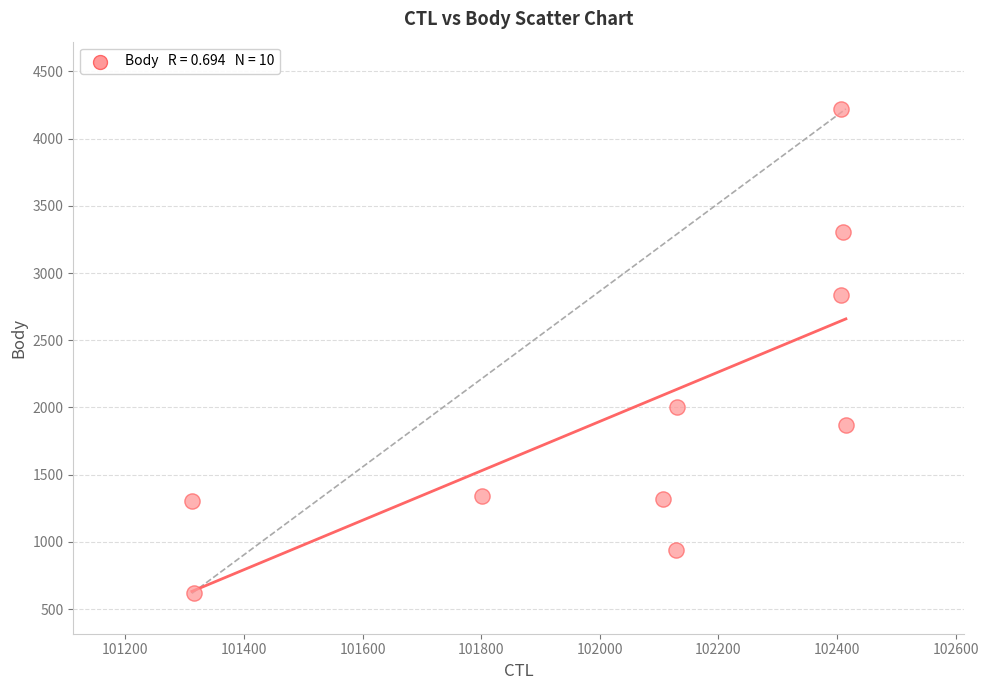

What is the average Y value?

1976